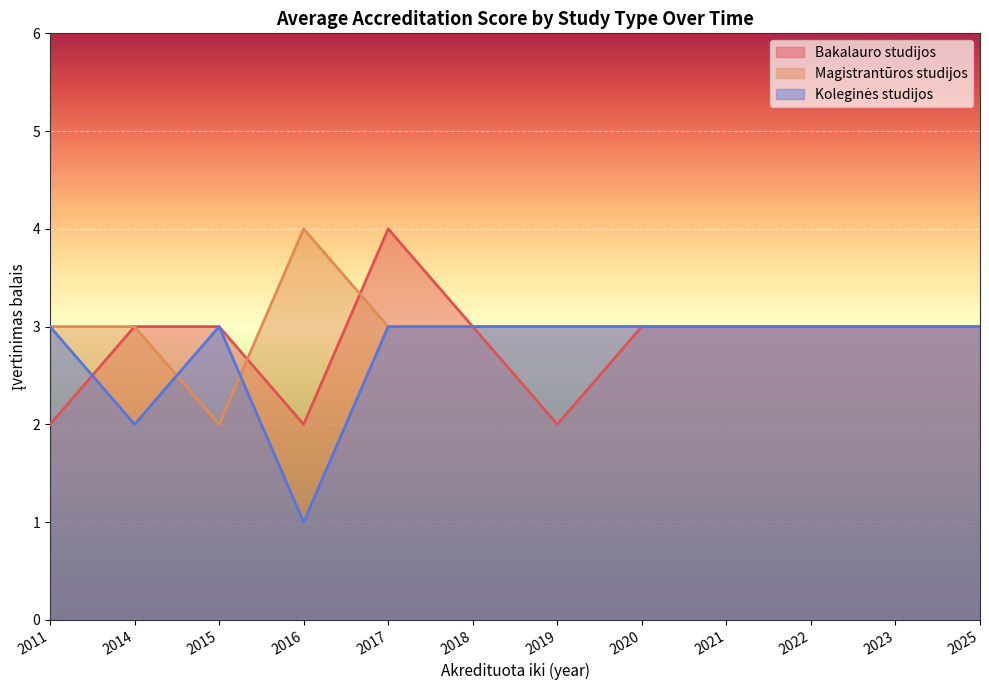

List the labels in order of Magistrantūros studijos value, smallest first.

2015, 2011, 2014, 2017, 2018, 2019, 2020, 2021, 2022, 2023, 2025, 2016